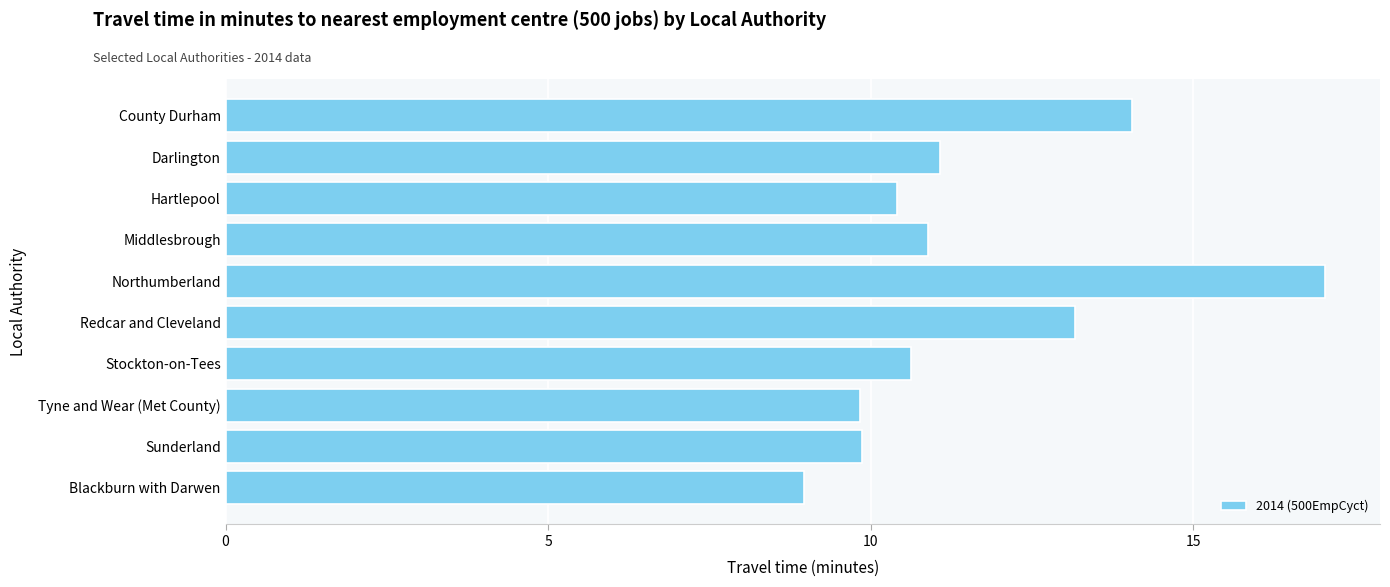

Which has a higher value, Blackburn with Darwen or Northumberland?

Northumberland